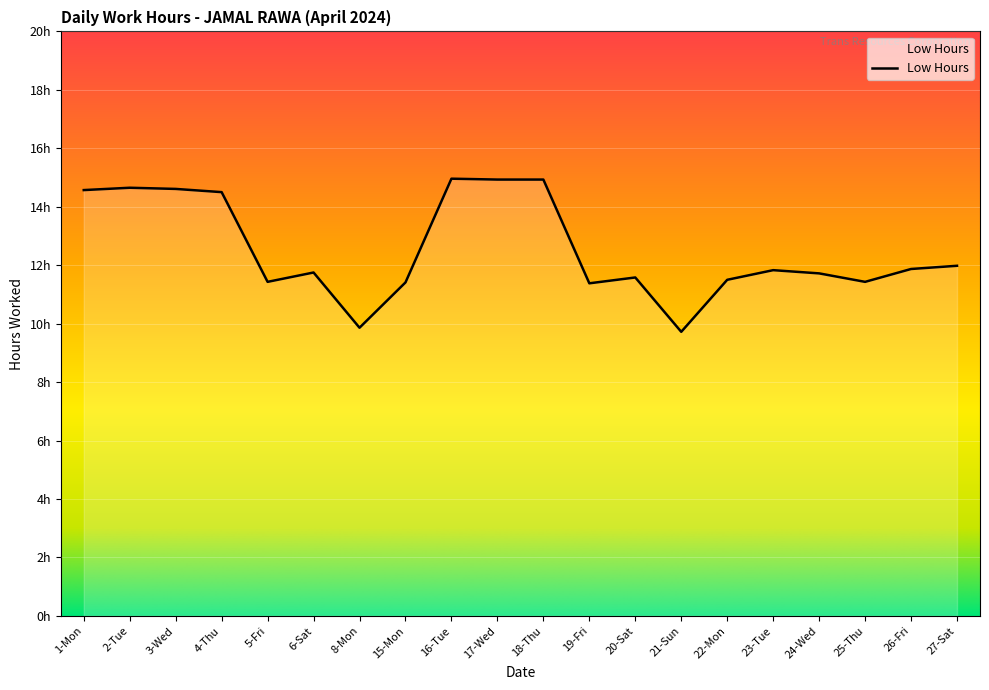

Is this an area chart (filled region under the line)?

Yes